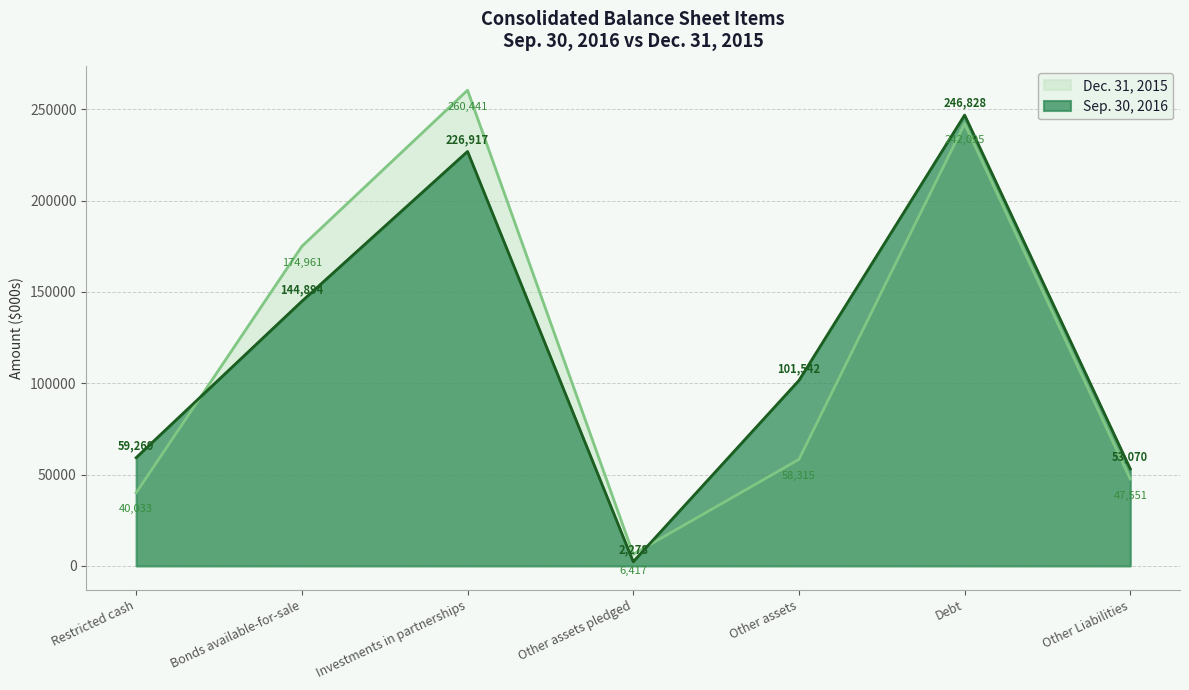

What is the maximum value shown in the chart?

260441